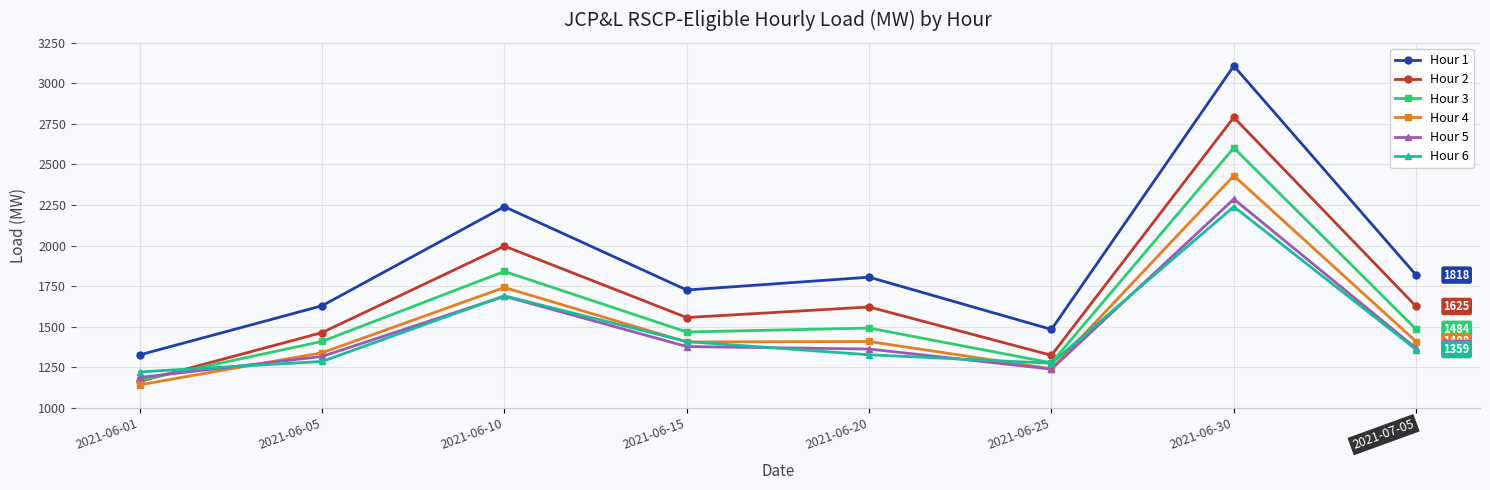

True or false: Hour 3 and Hour 1 intersect in this chart.

False